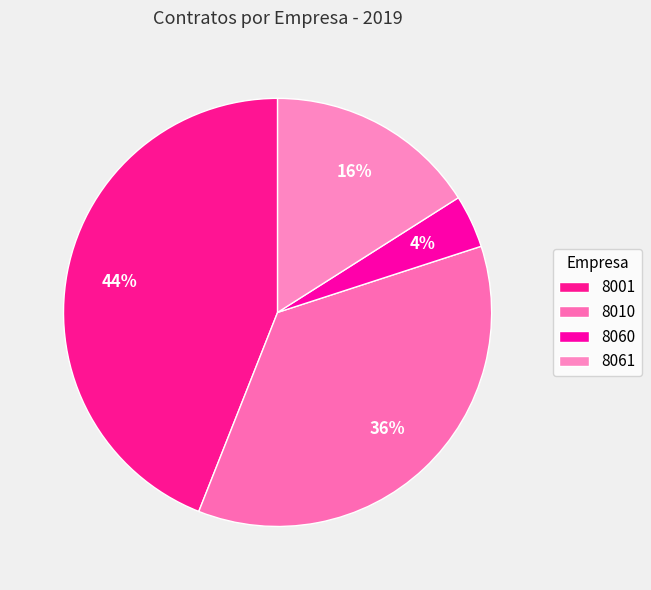

What is the ratio of the value at 8060 to the value at 8061?

0.2